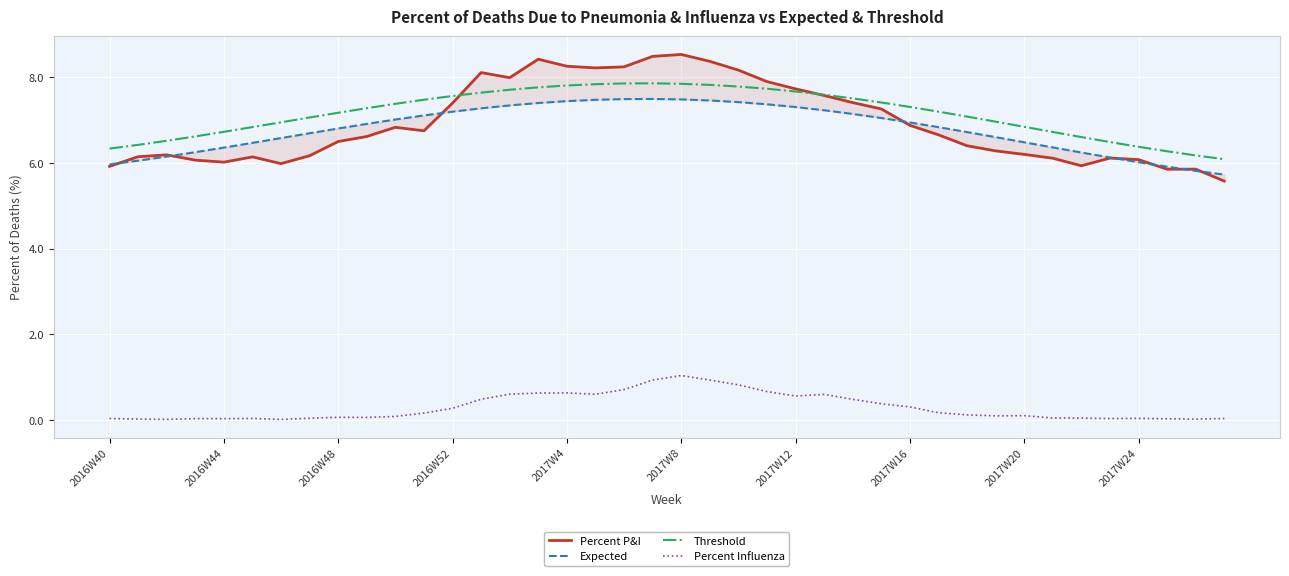

What is the total value across all series at 23?

23.7